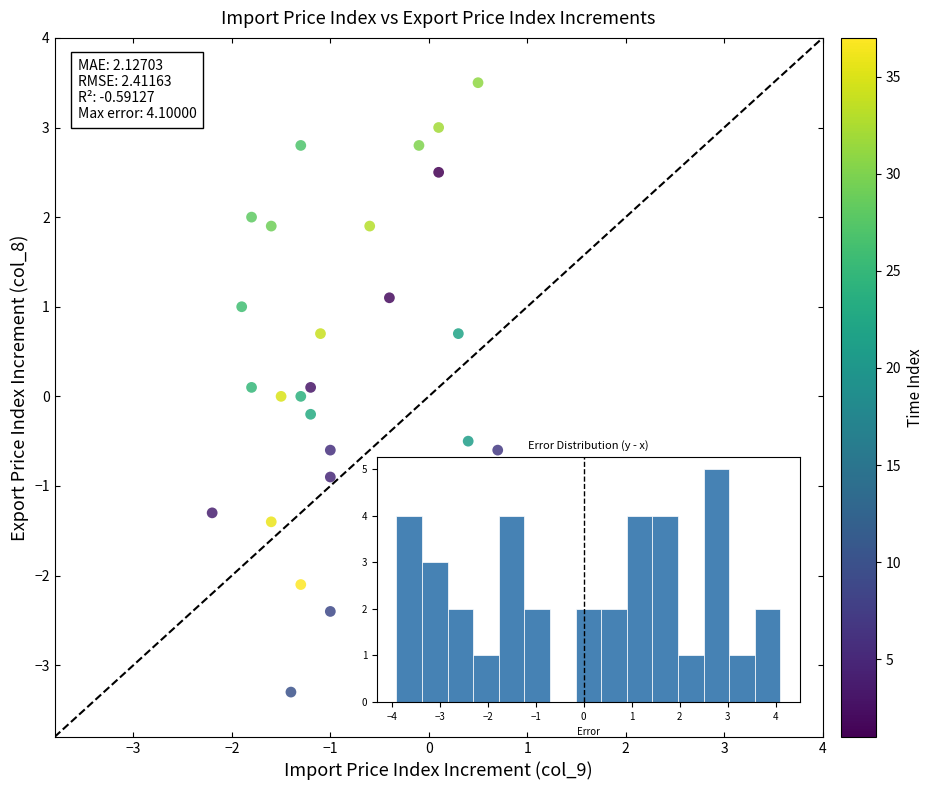

What is the range of X values (max minus min)?

4.3